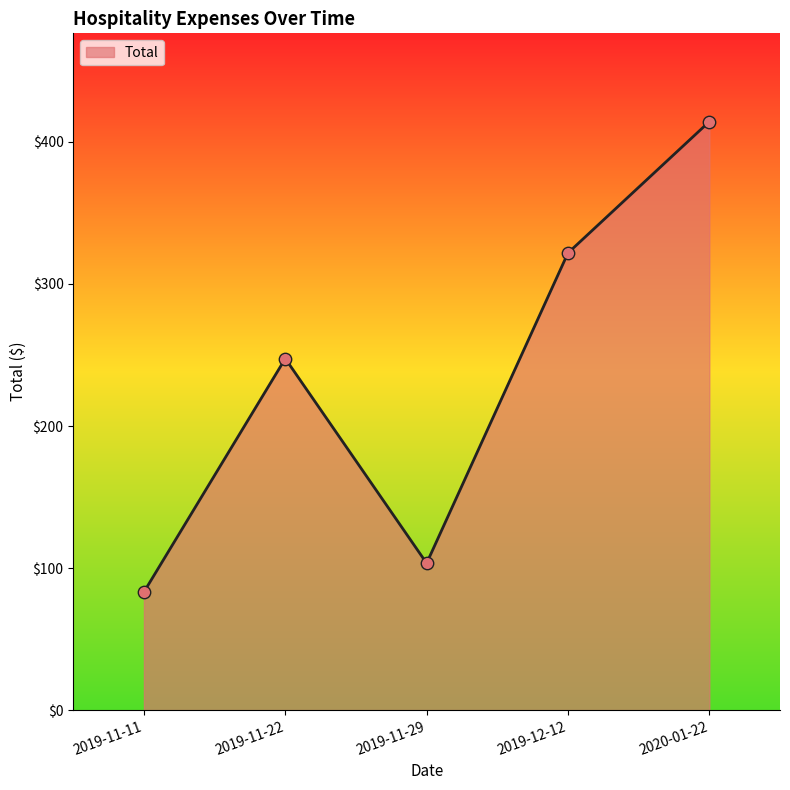

What is the change in value from 2019-11-11 to 2019-11-22?

+164.3